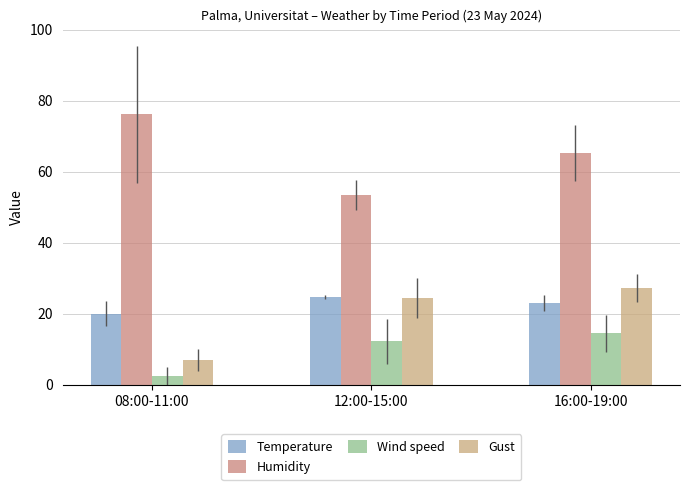

What is the label of the 3rd bar from the right?

08:00-11:00